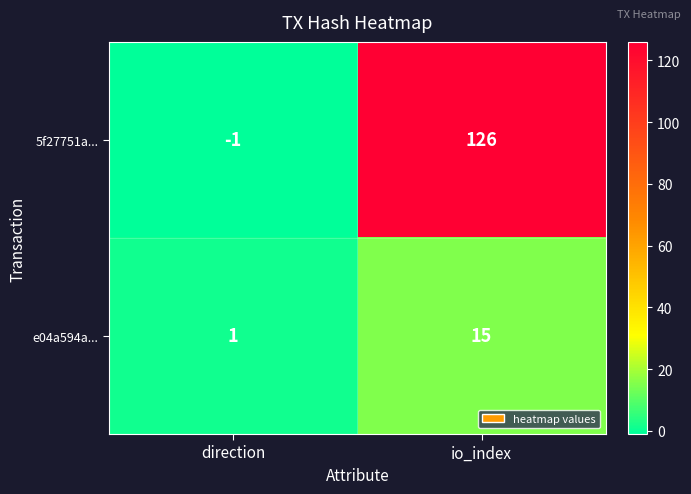

The e04a594a... series shows 3 at io_index. True or false?

False